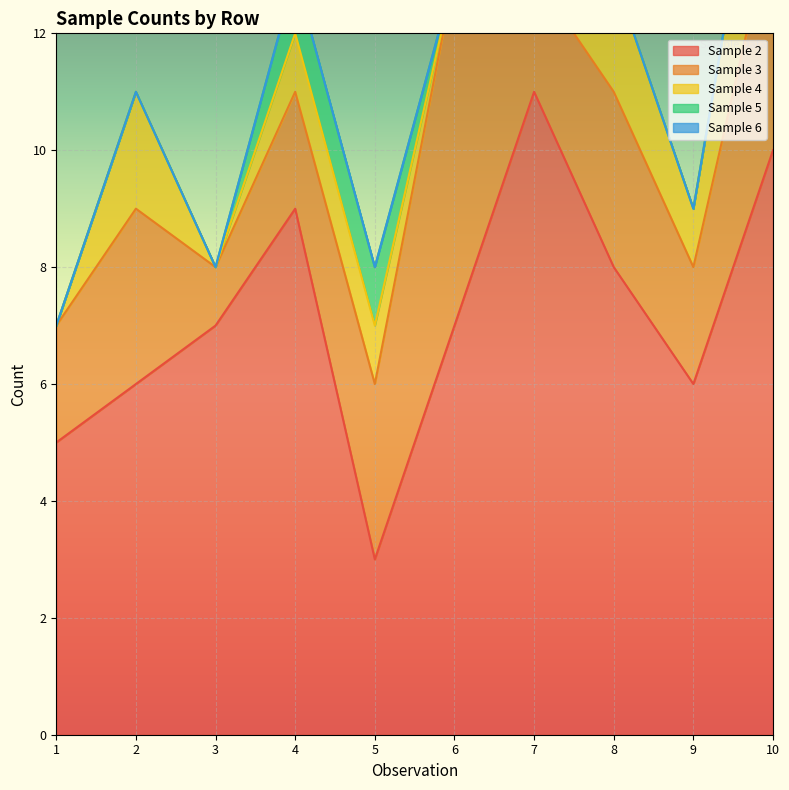

What is the value of the Sample 3 point at the 6th from the left?

6